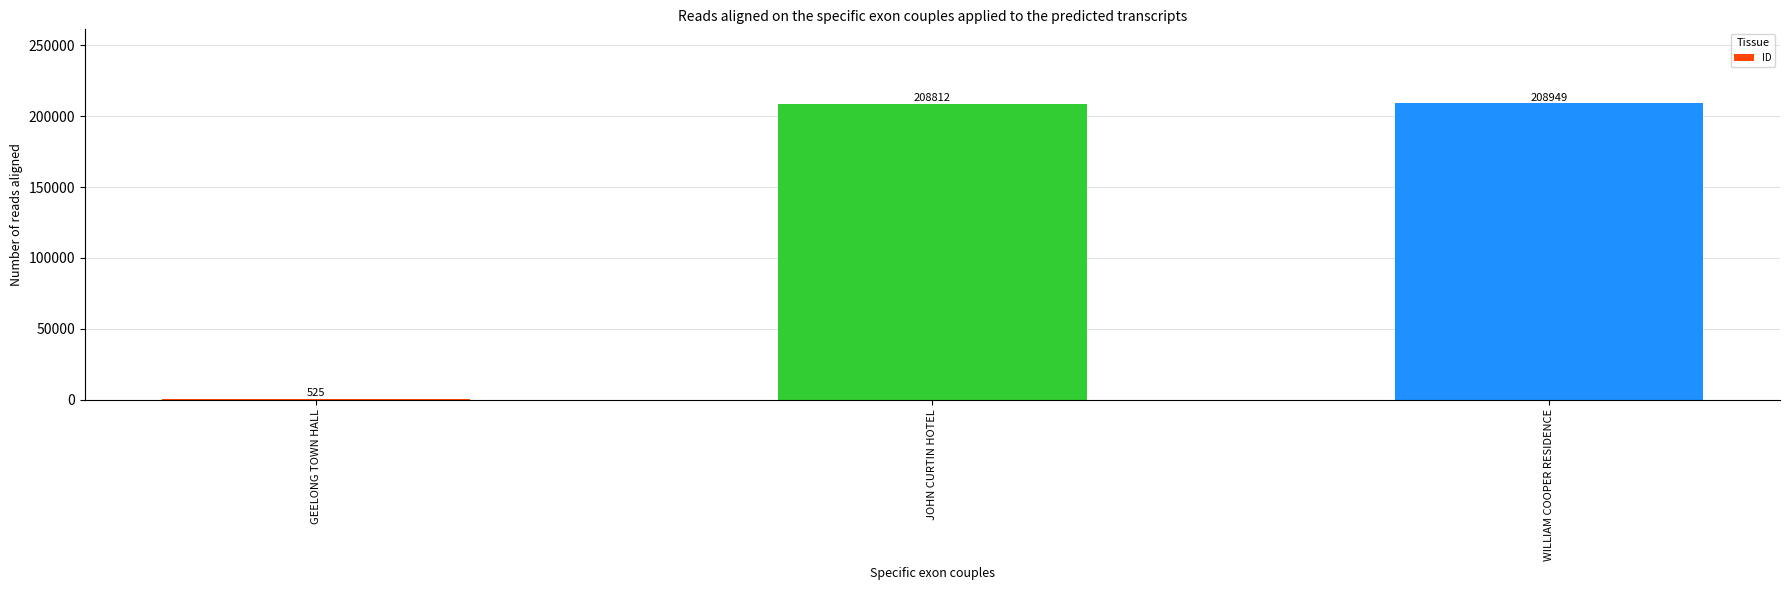

What is the maximum value shown in the chart?

208949